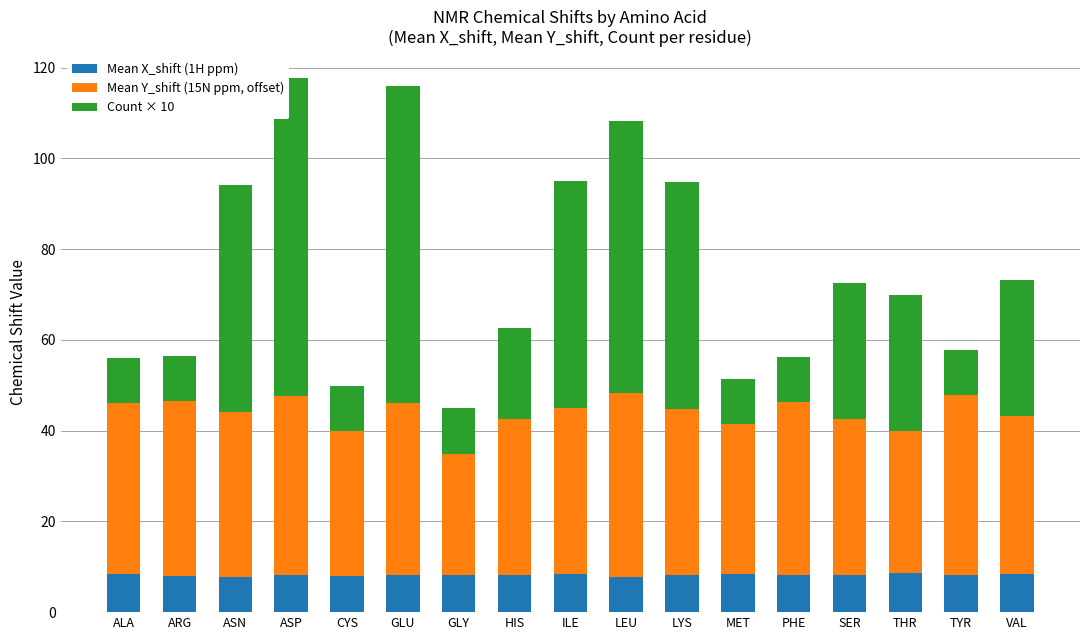

Are the bars horizontal?

No